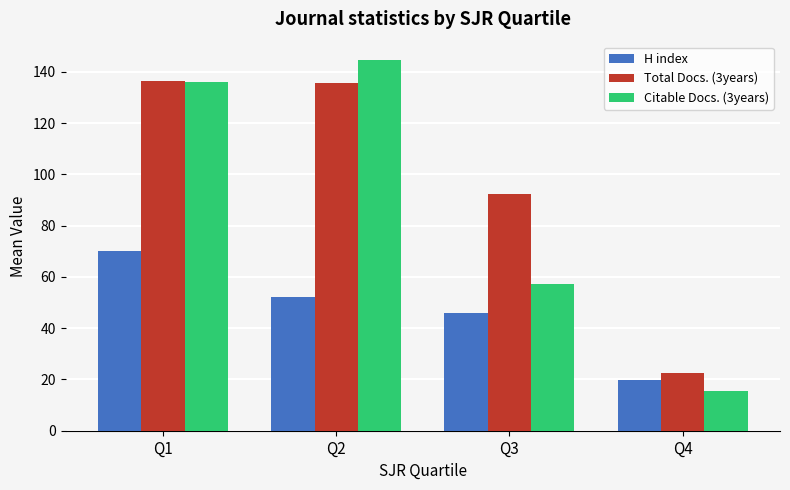

How many bars are there in each group?

3